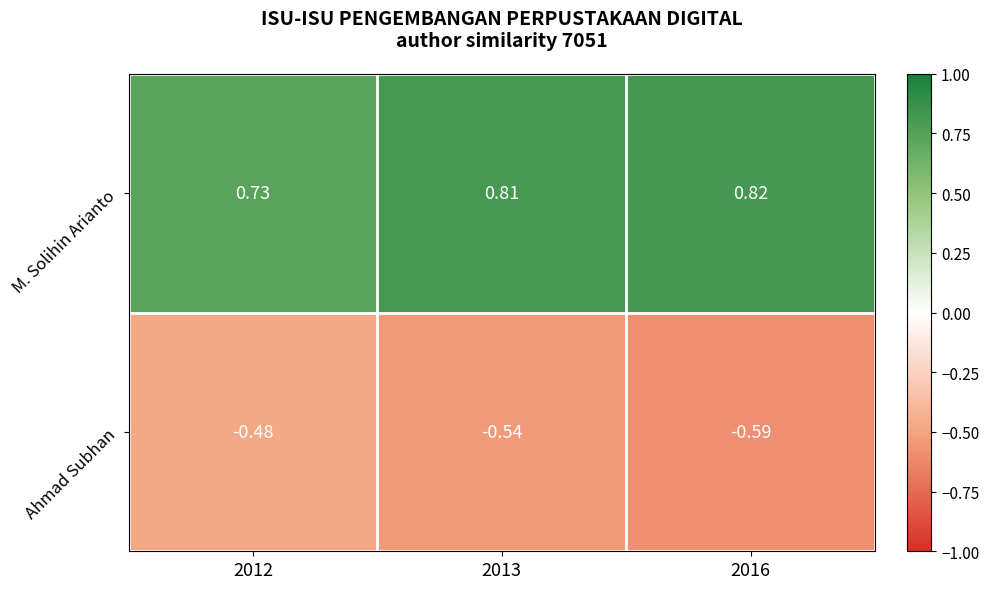

Which series changed the most between 2013 and 2016?

Ahmad Subhan